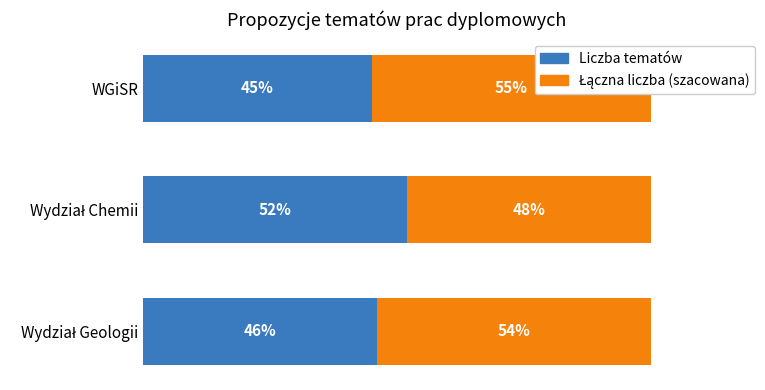

Are the bars horizontal?

Yes